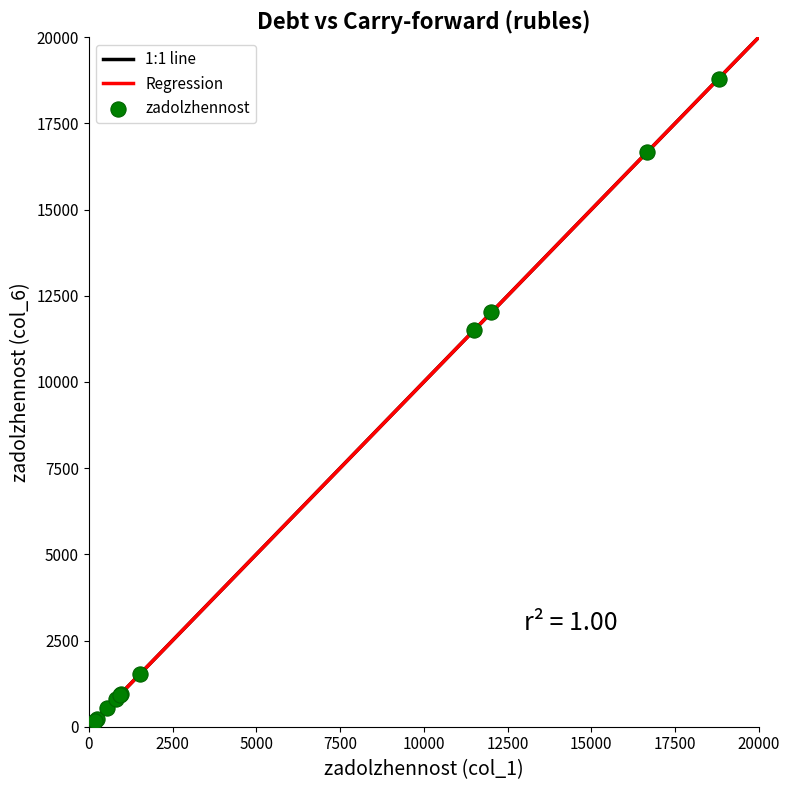

What Y value in the scatter plot is closest to 9489?

11507.0